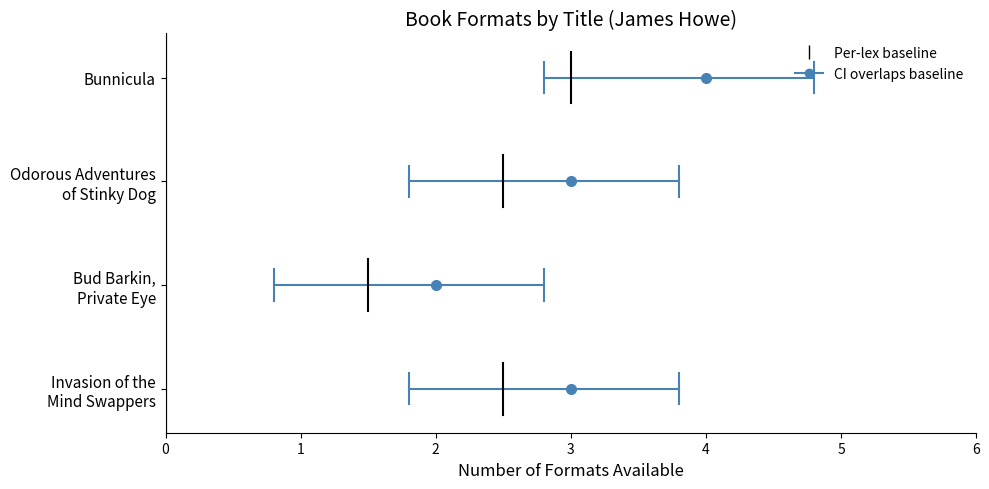

Does the chart have visible grid lines?

No